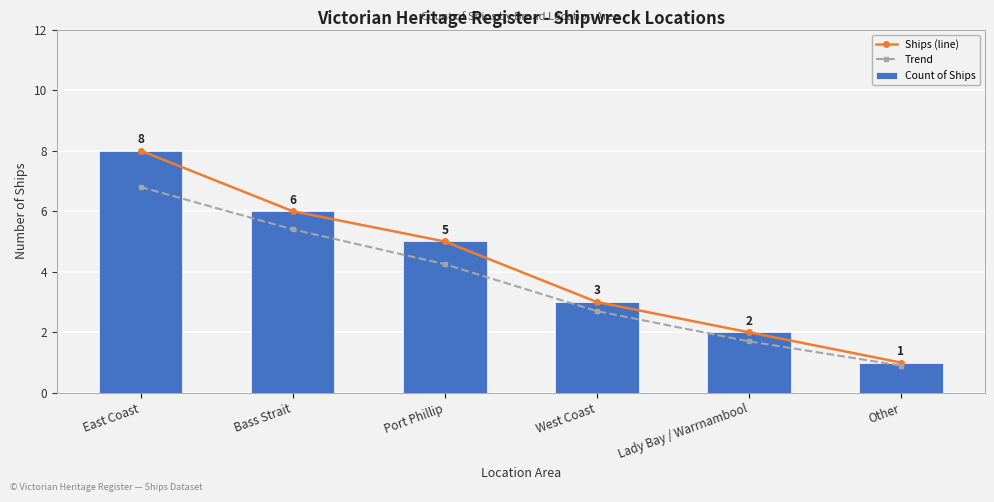

What is the total value across all series at Bass Strait?

17.4